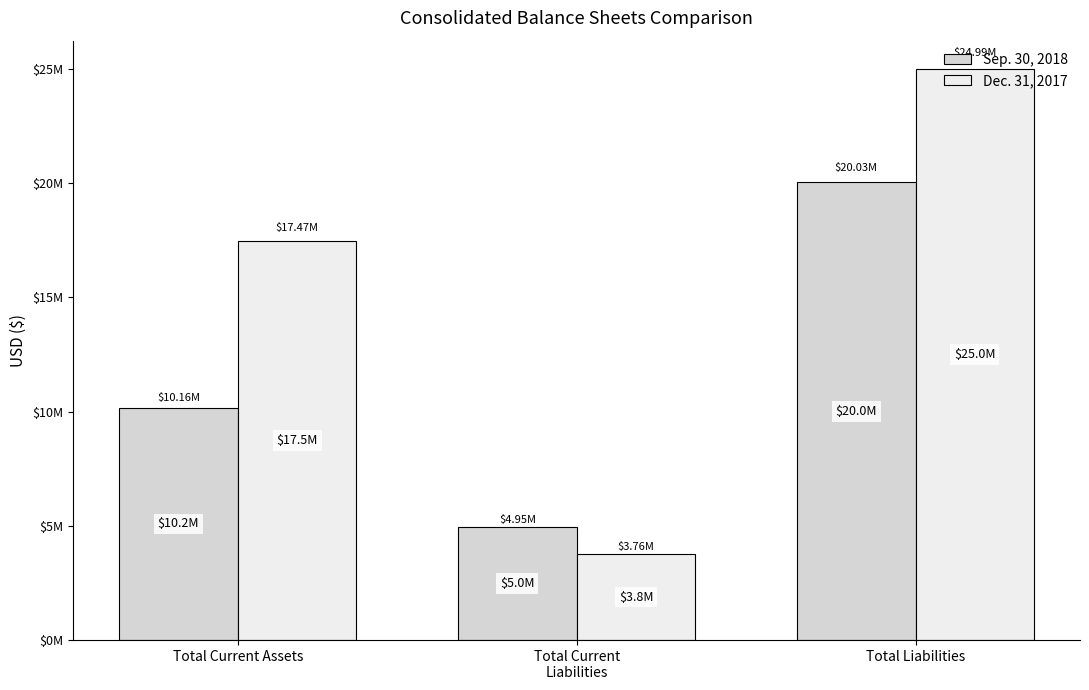

Are the bars grouped side by side (vs. stacked)?

Yes